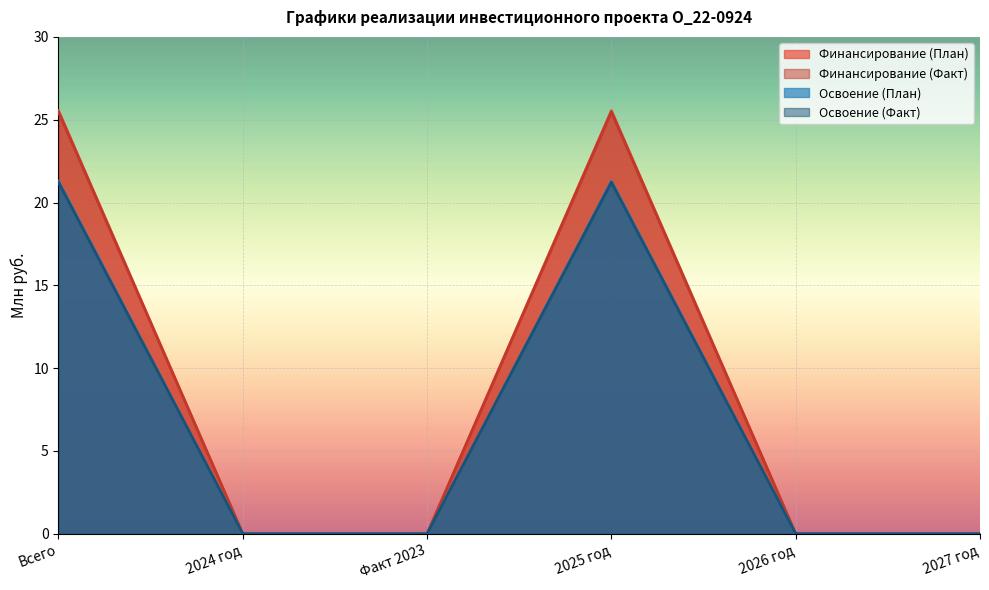

What is the label of the 1st point from the left?

Всего